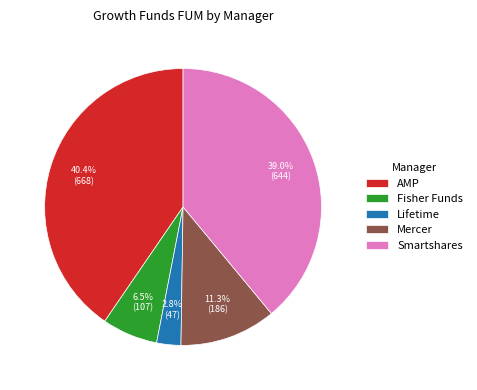

Do Smartshares and Lifetime together represent more than half of the pie?

No